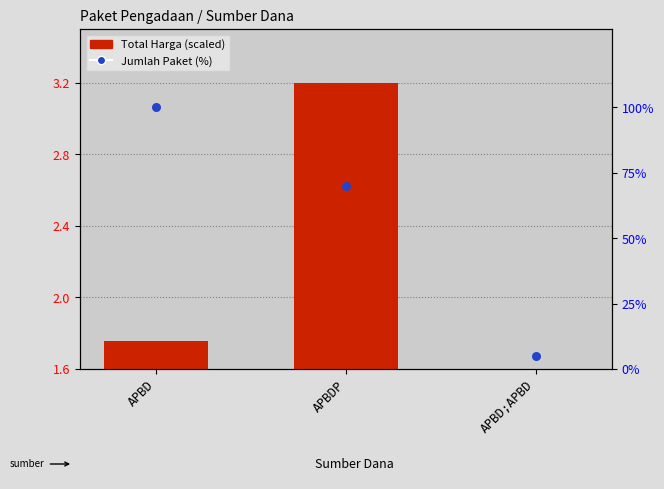

What are all the series names shown in the legend?

Total Harga (scaled), Jumlah Paket (%)